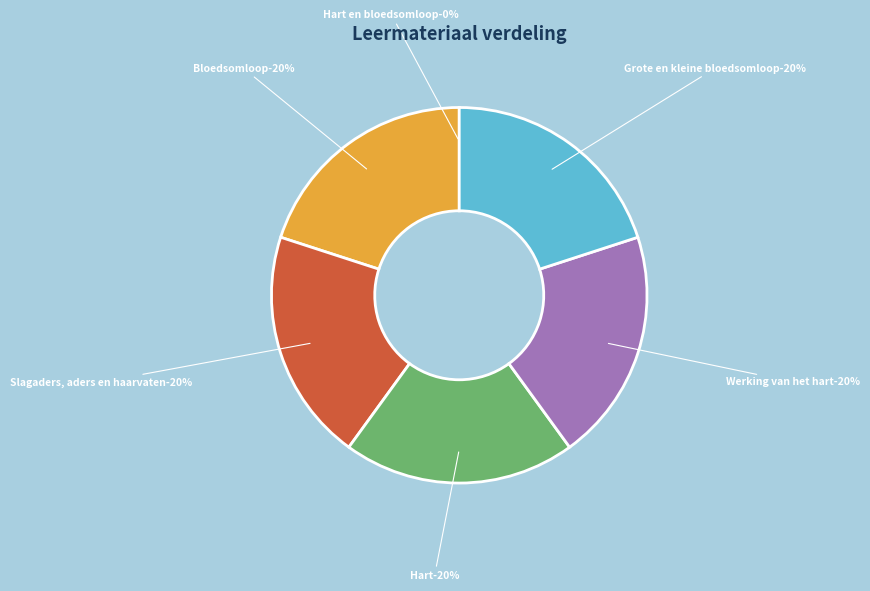

True or false: Hart accounts for 20% of the total.

True